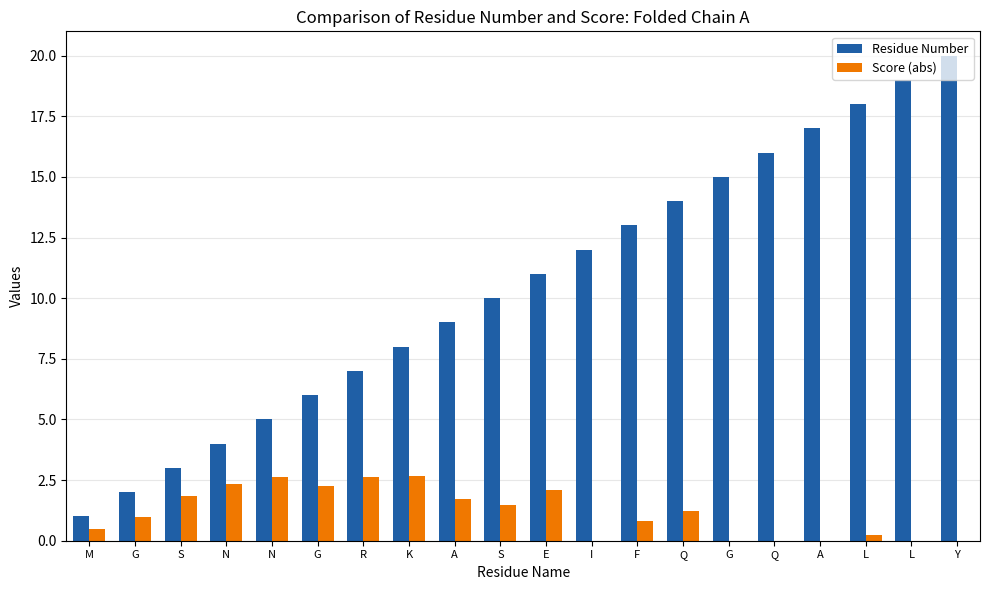

What are all the series names shown in the legend?

Residue Number, Score (abs)